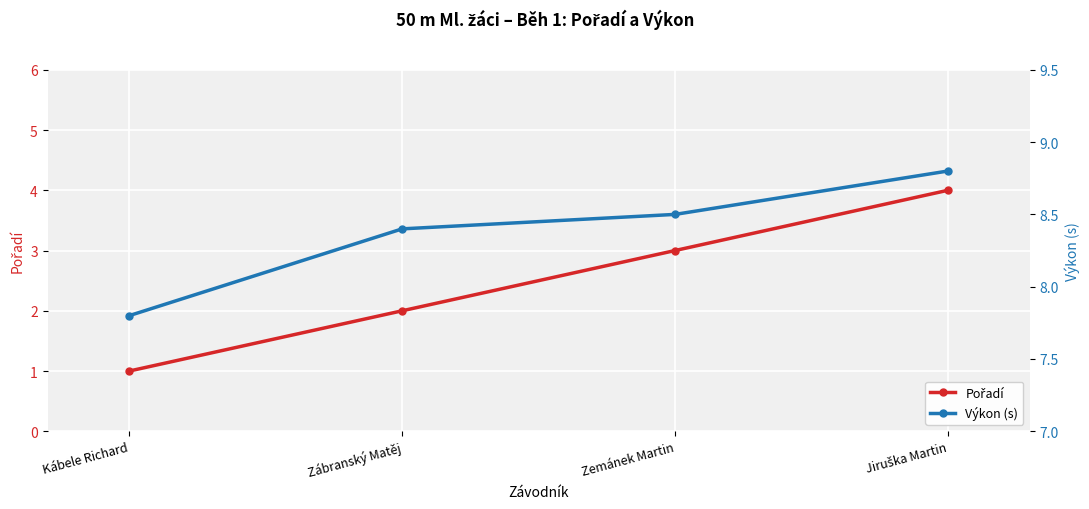

True or false: Výkon (s) and Pořadí intersect in this chart.

False